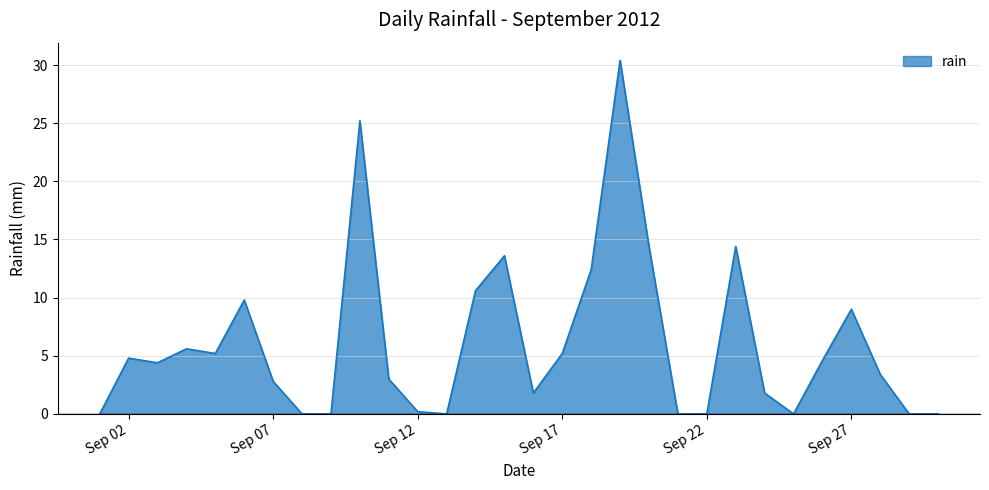

What is the greatest value displayed?

30.4